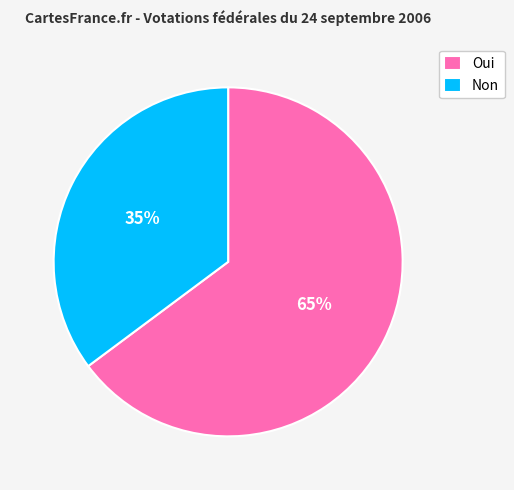

Is there any slice that represents more than half of the pie?

Yes